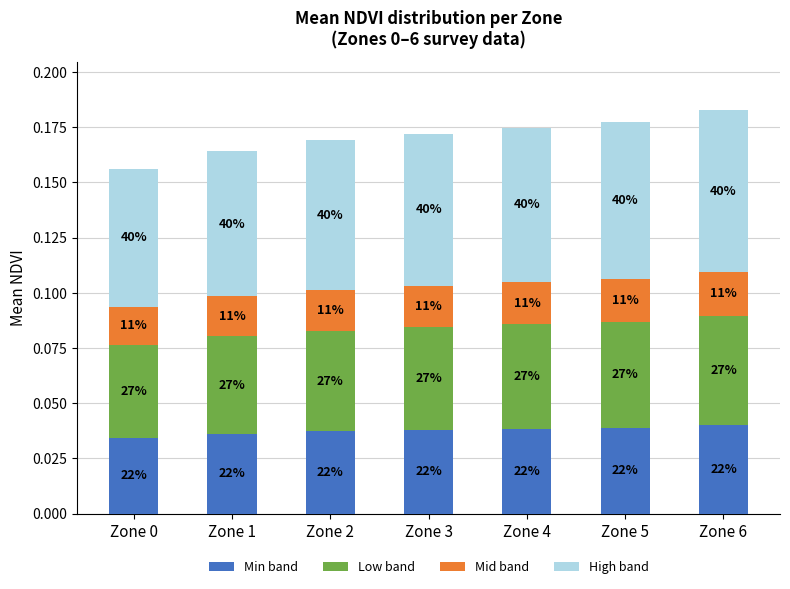

Are the bars grouped side by side (vs. stacked)?

No